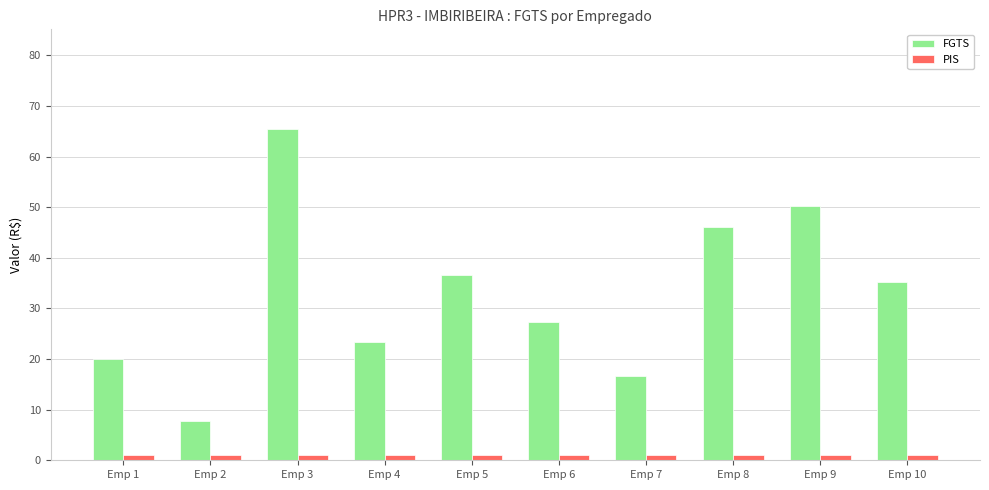

Which series changed the most between Emp 7 and Emp 8?

FGTS